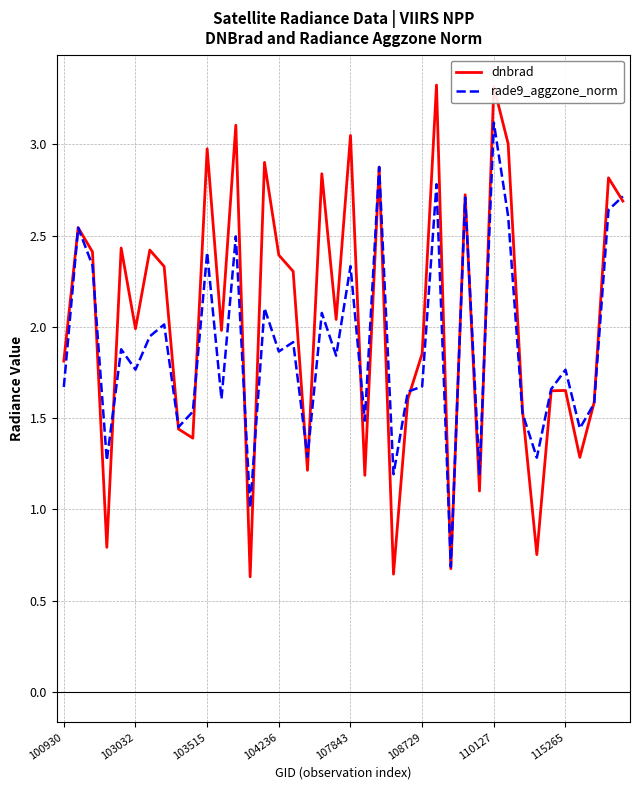

In dnbrad, how many points are higher than both neighbors (excluding endpoints)?

14